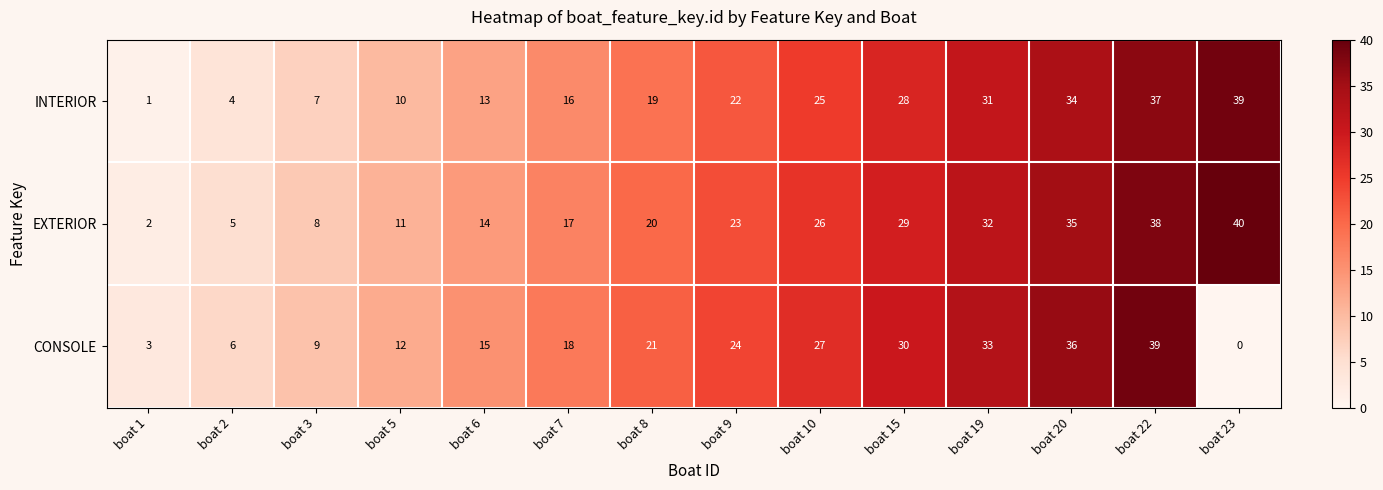

What is the total value across all series at boat 6?

42